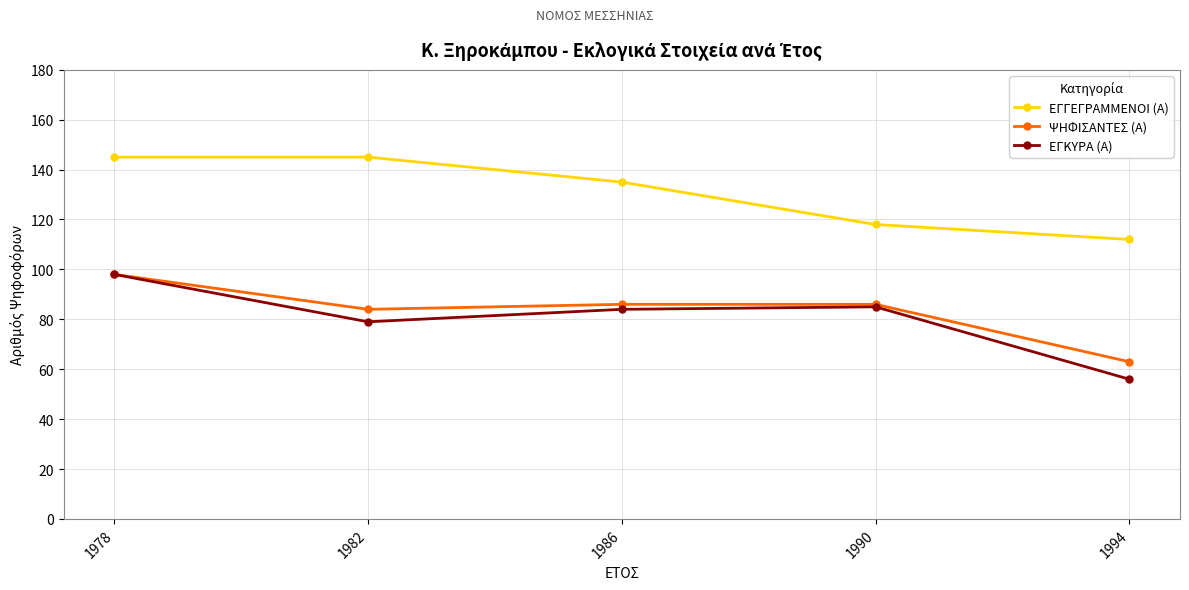

What is the maximum value shown in the chart?

145